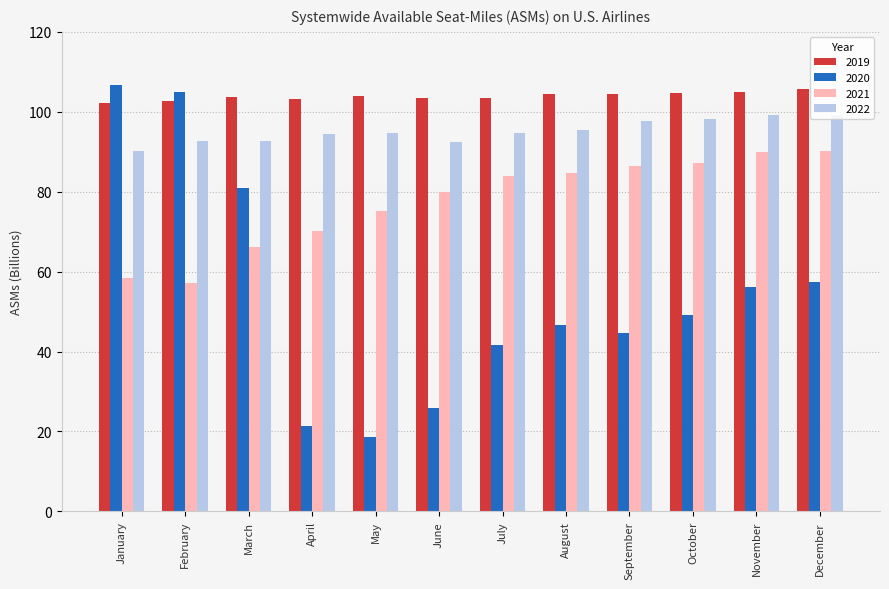

Rank the series by their average value, from lowest to highest.

2020, 2021, 2022, 2019